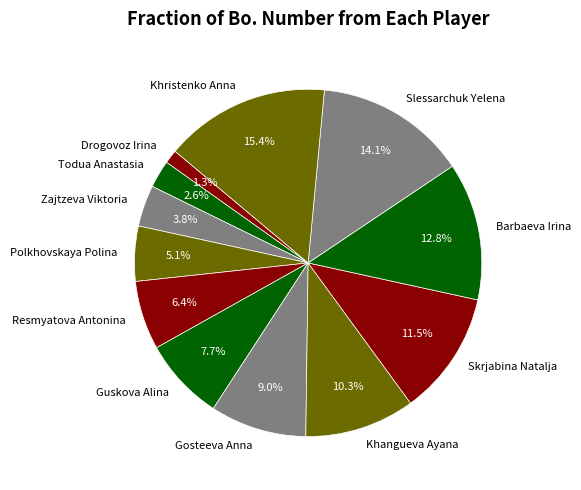

Is there a majority slice in this chart?

No